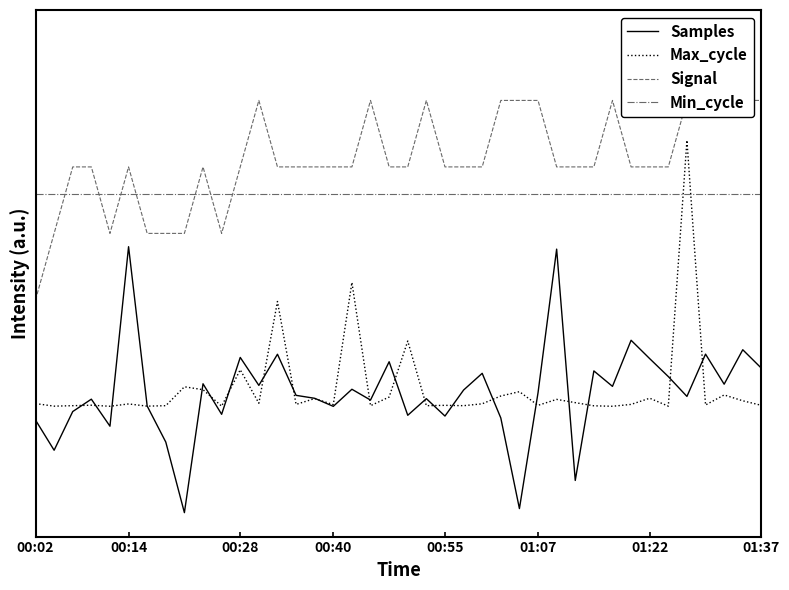

True or false: Max_cycle has more than 1 interior local peaks.

True